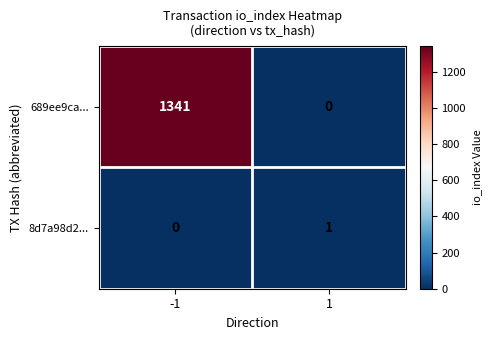

How many data points does each series have?

2